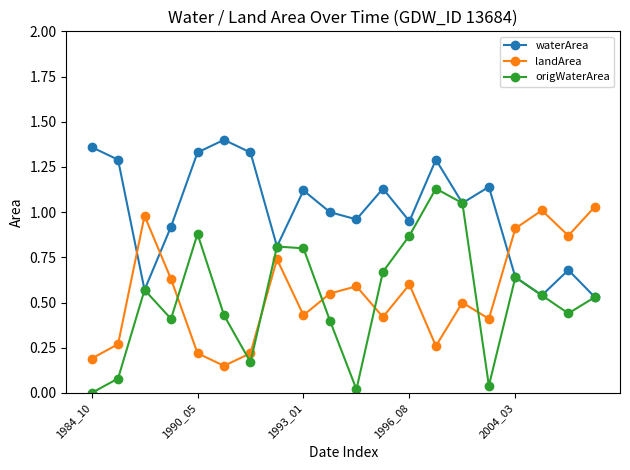

True or false: landArea and origWaterArea cross at least once.

True